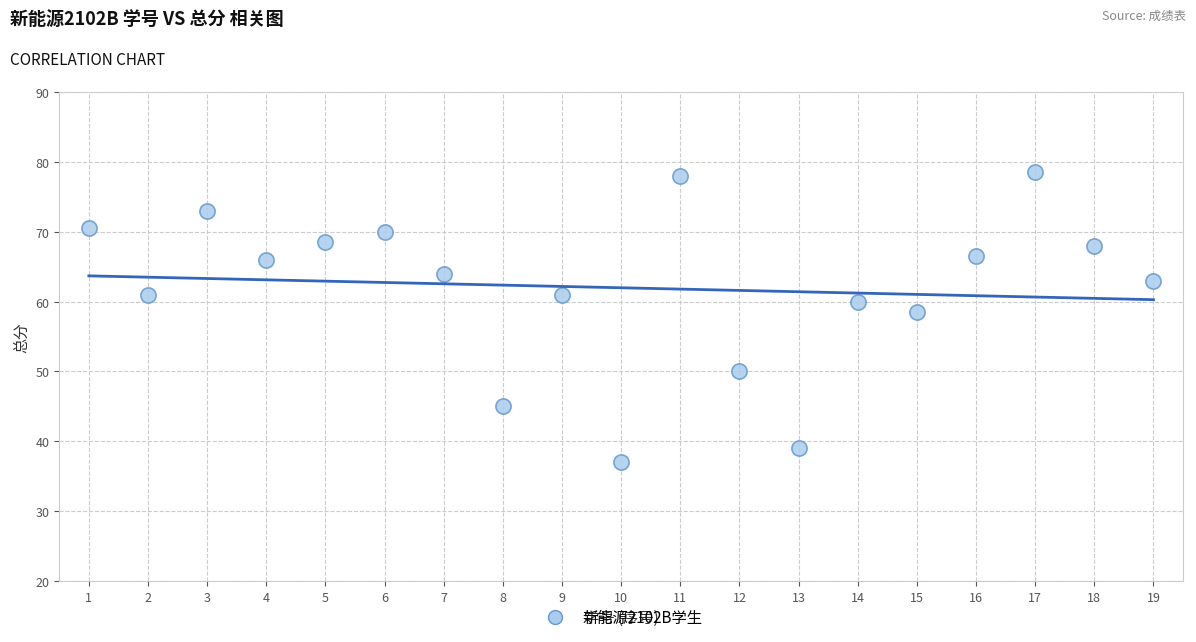

What is the range of Y values (max minus min)?

41.5